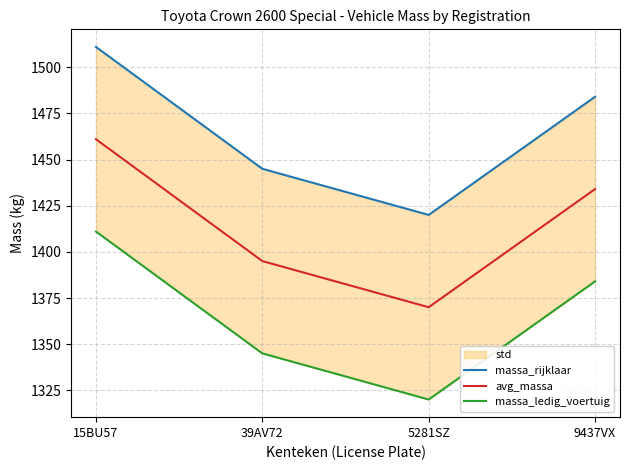

What is the total value across all series at 9437VX?

4302